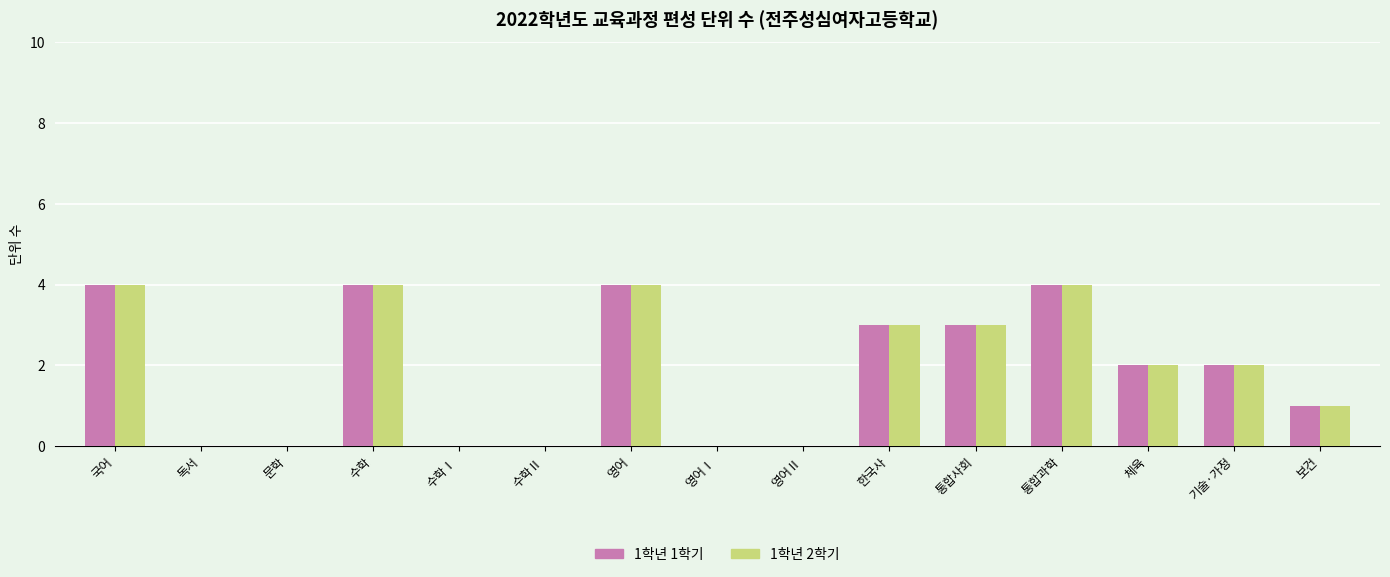

What are all the series names shown in the legend?

1학년 1학기, 1학년 2학기